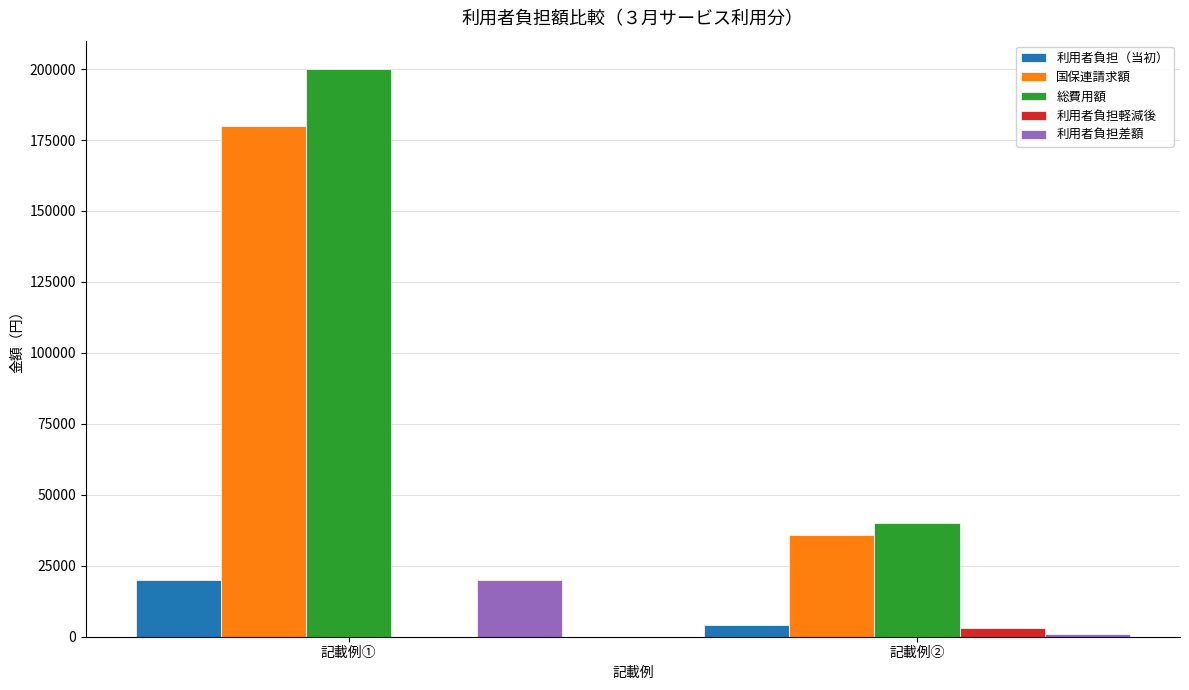

How many groups of bars are there?

2